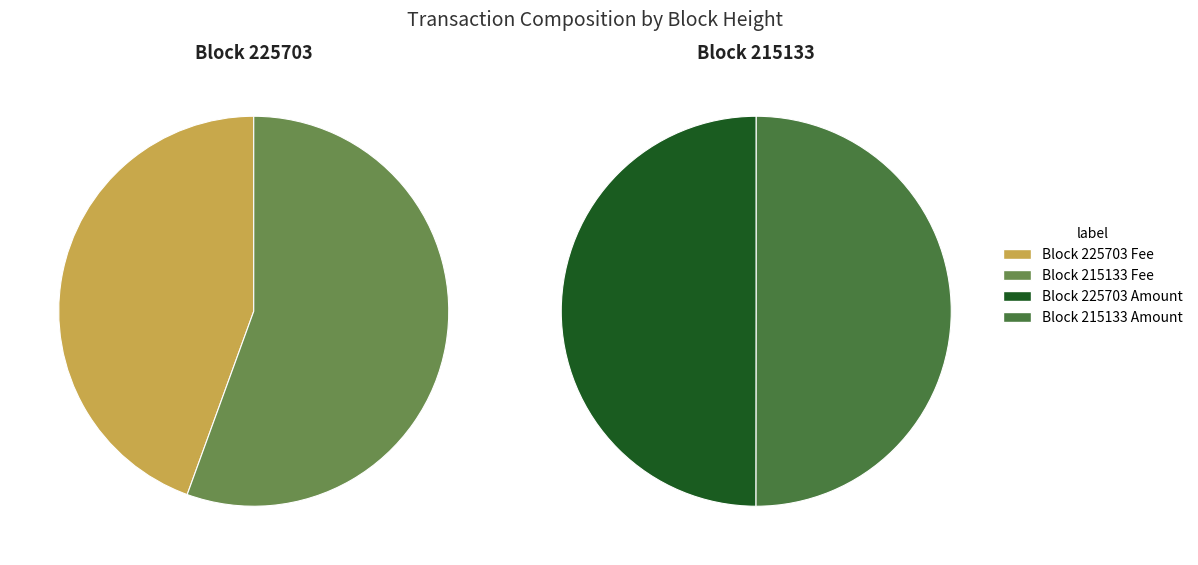

True or false: 215133 accounts for 46% of the total.

False